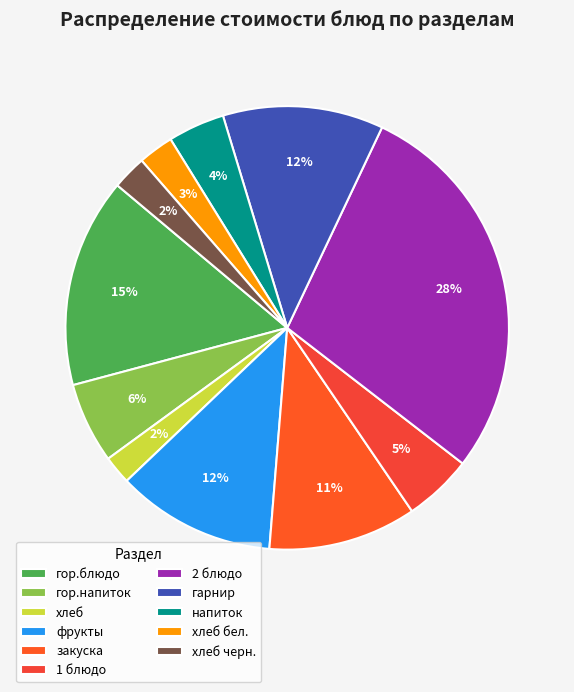

To the nearest percent, what is the average slice percentage?

9%